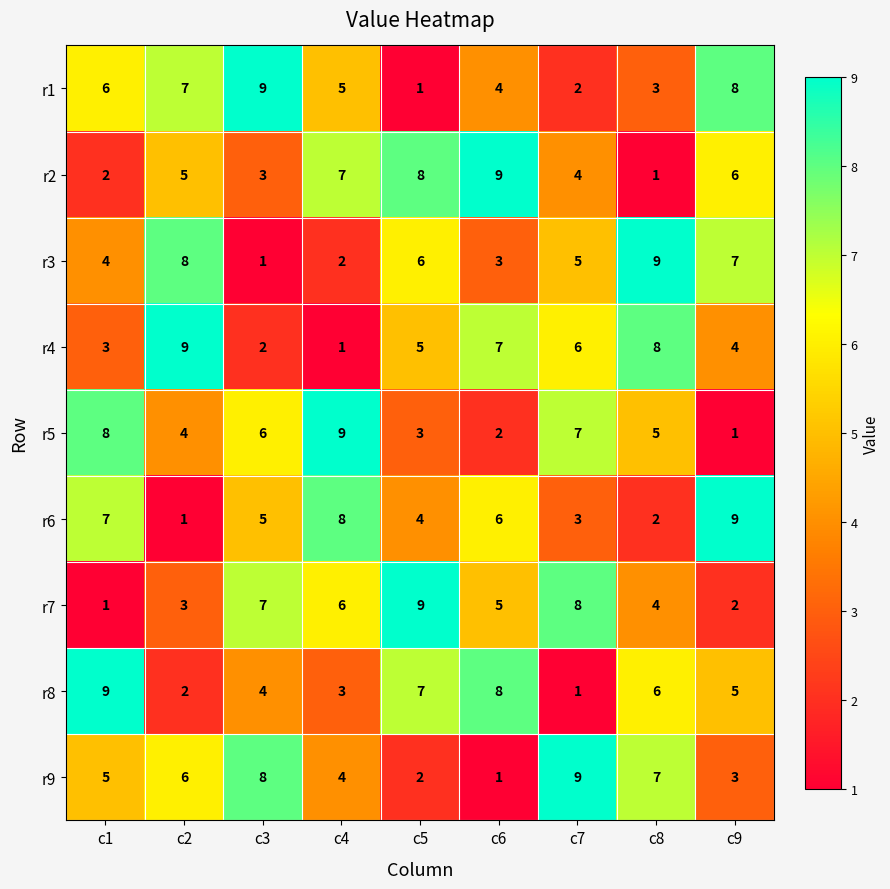

What is the difference between the highest and lowest values at c6?

8